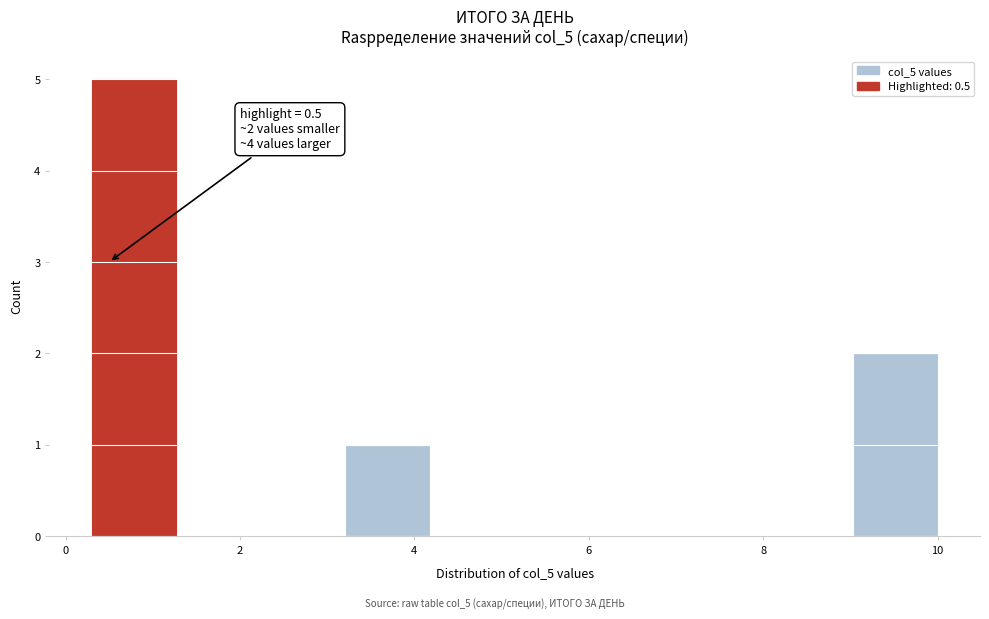

Which range on the x-axis has the tallest bar?

0.4 to 1.2